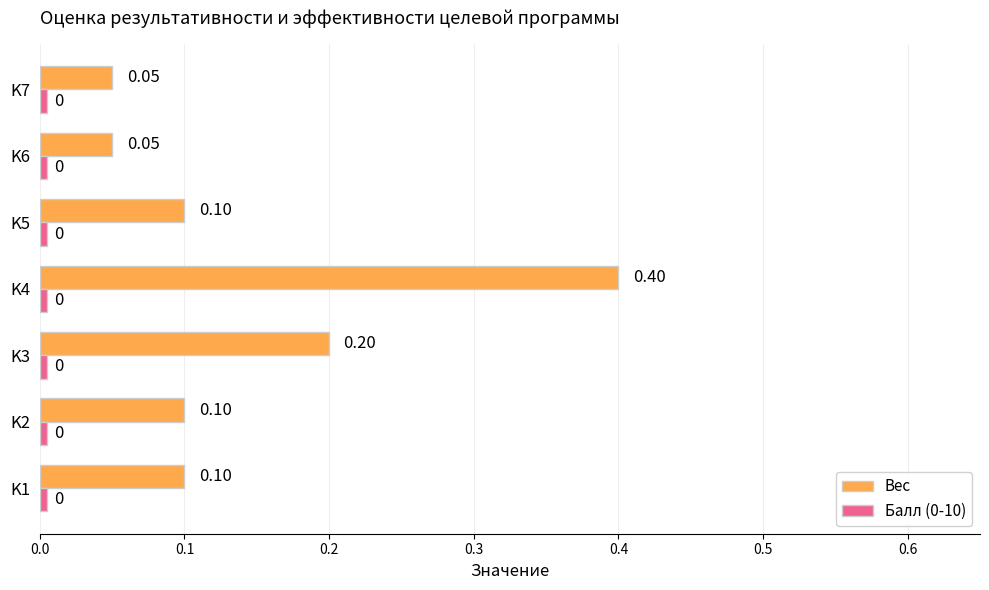

Which series has the widest spread of values?

Вес